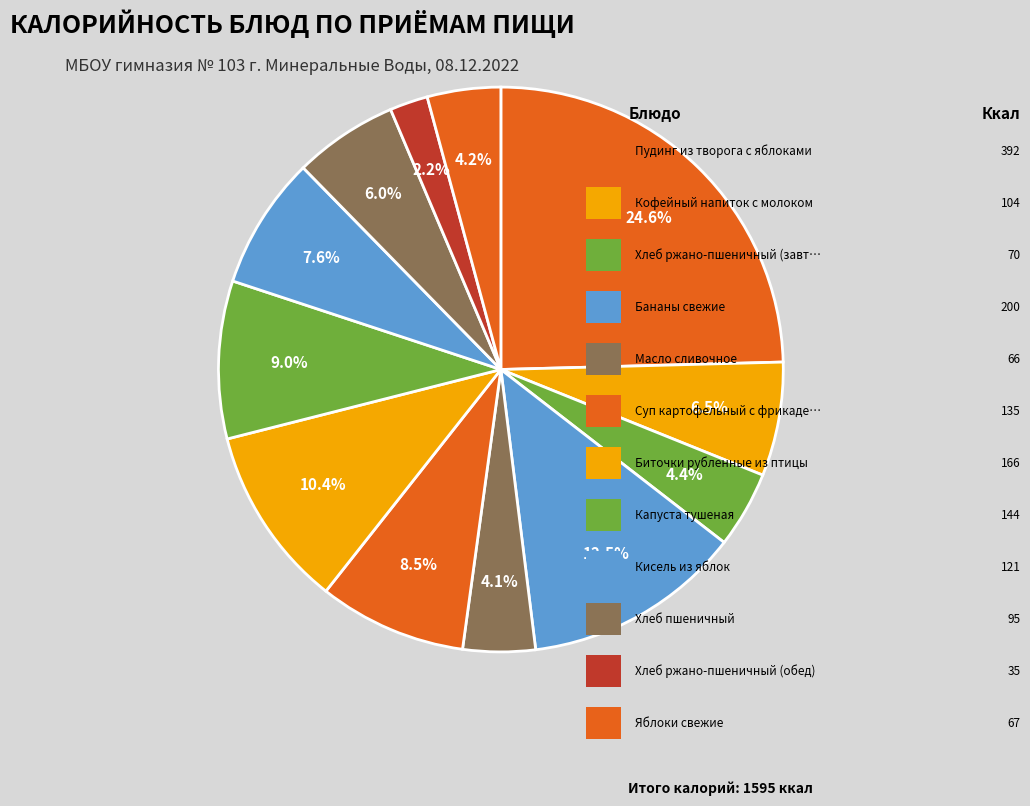

Which category has the biggest portion of the pie?

Пудинг из творога с яблоками